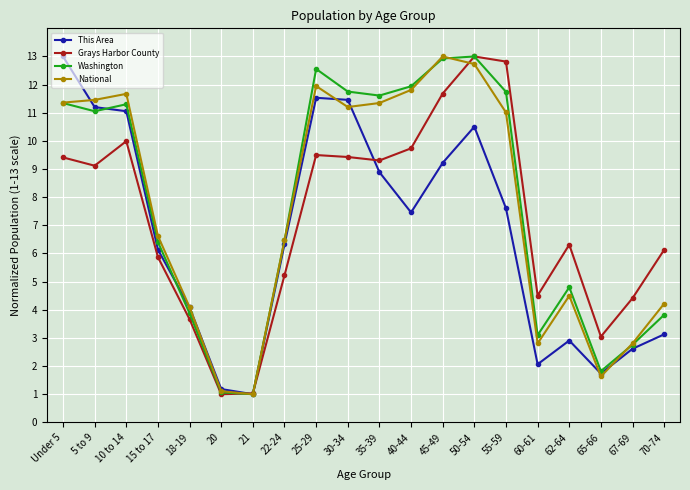

True or false: This Area has a value of 4.6 at 70-74.

False